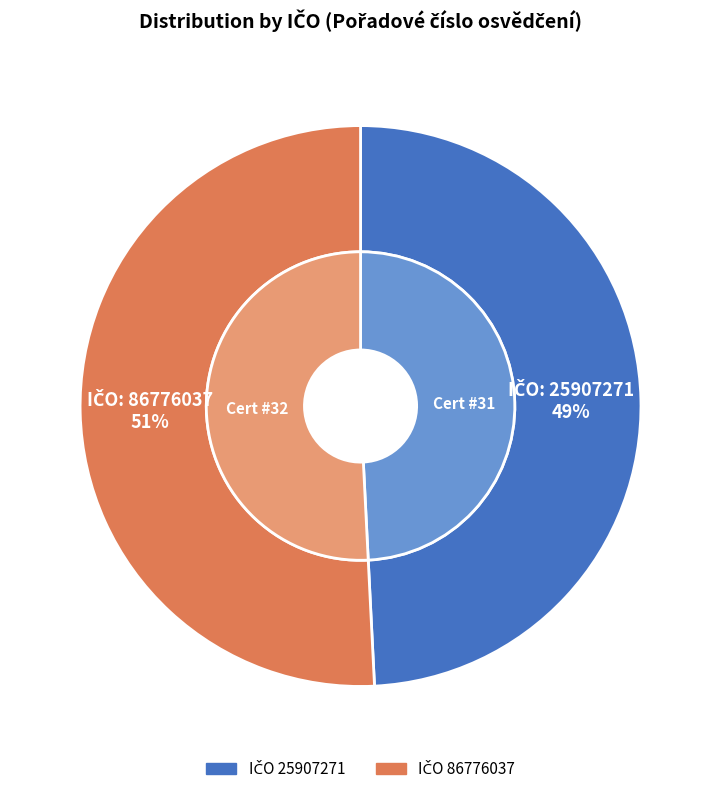

How many segments does this pie chart have?

2